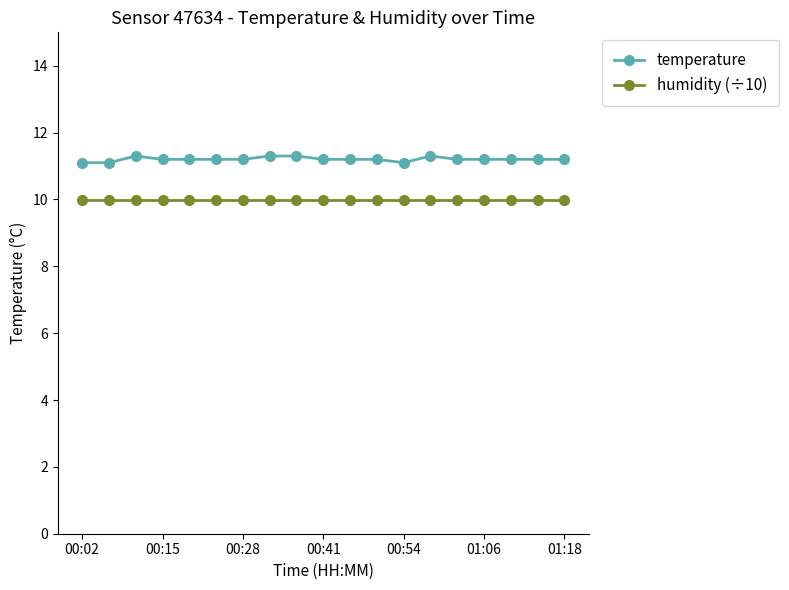

What is the value of the humidity (÷10) point at the 4th from the left?

10.0